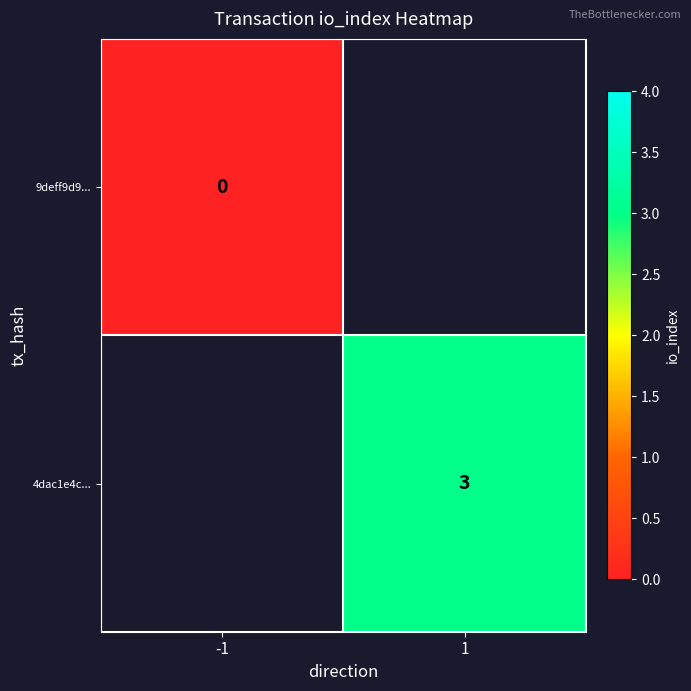

The value of 4dac1e4c... at 1 is 3. True or false?

True